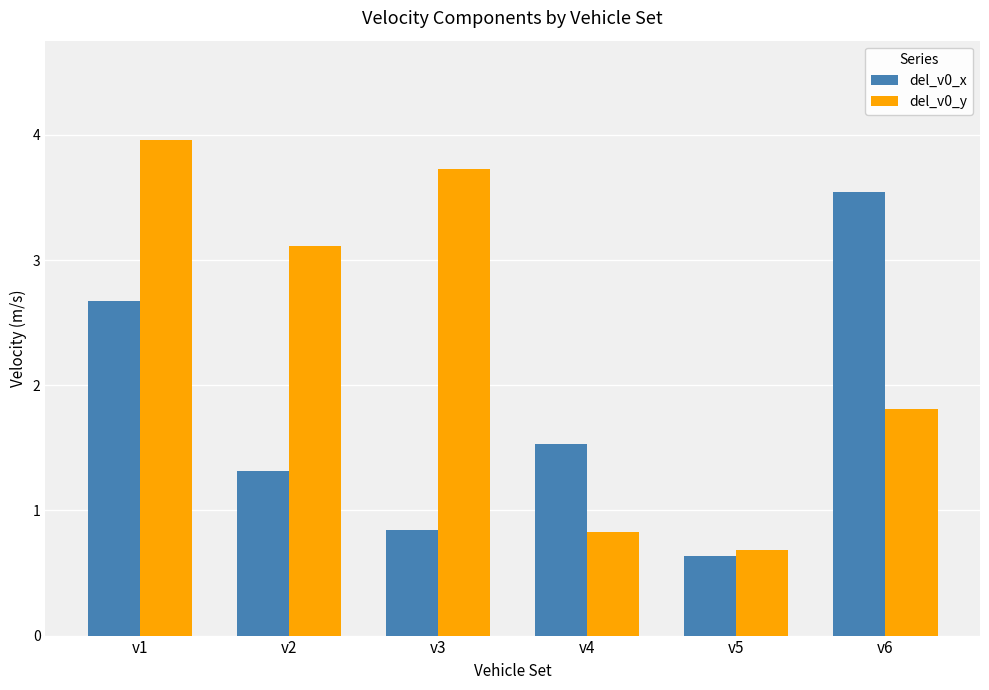

What is the sum of the del_v0_x values at v1 and v6?

6.2